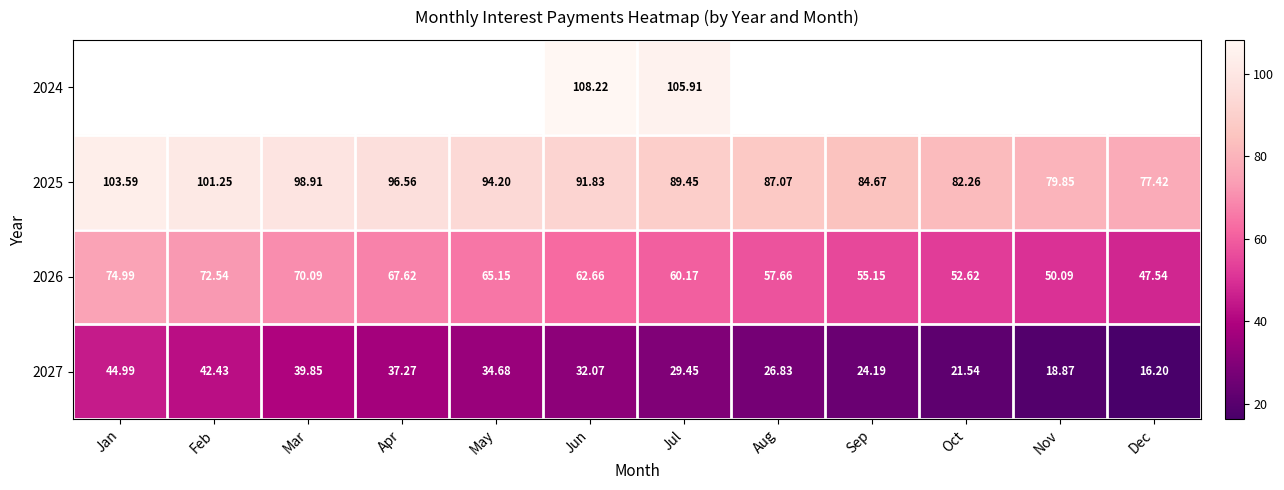

Is the value of 2025 at Jan greater than the value of 2026 at Nov?

Yes